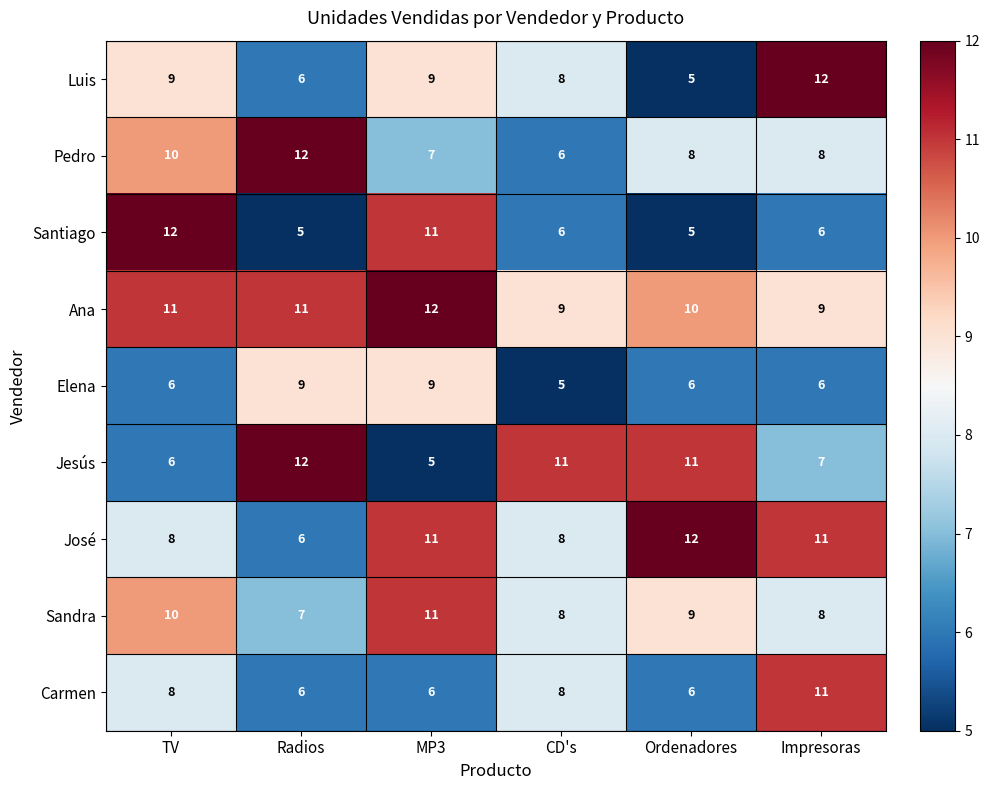

What is the average value of the José series?

9